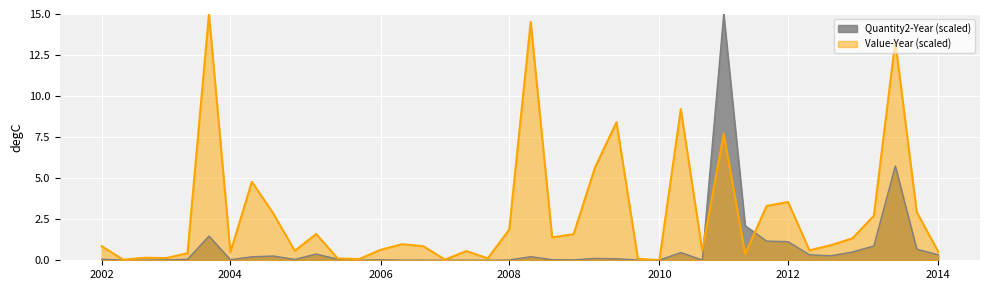

How many times do Value-Year (scaled) and Quantity2-Year (scaled) cross each other?

4